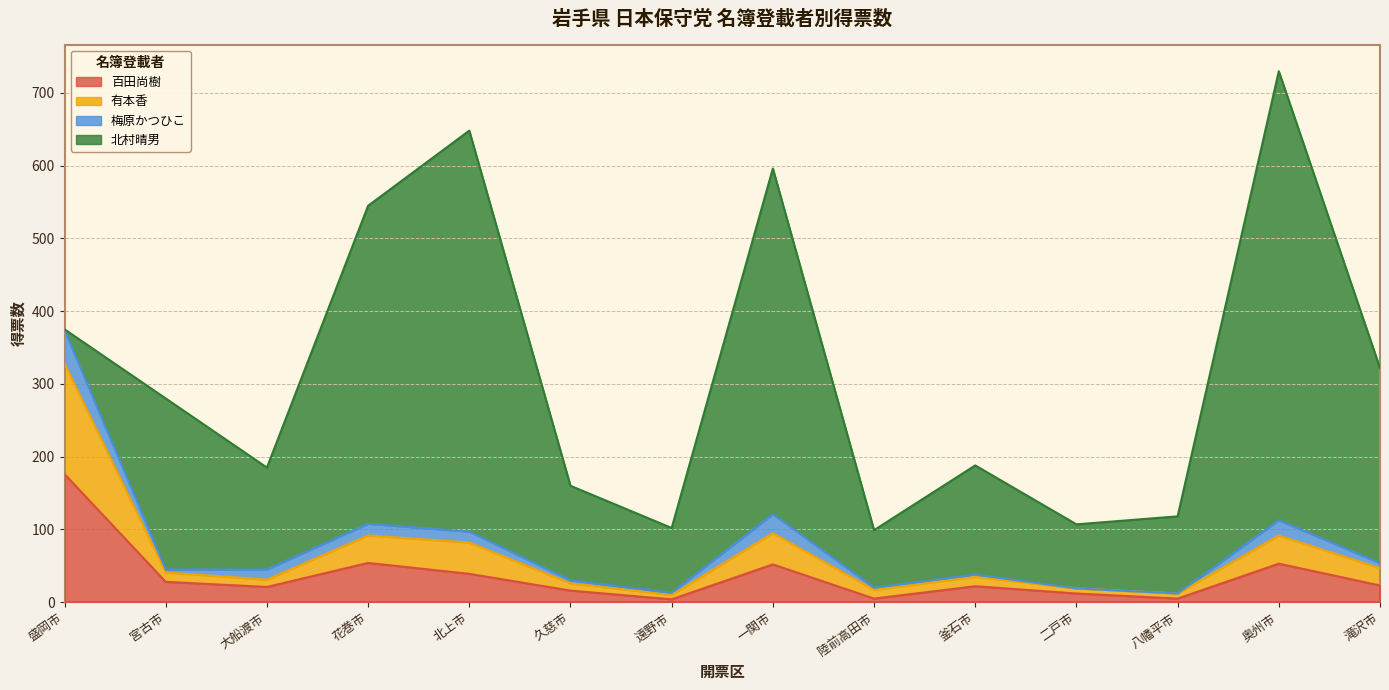

At which category is the sum across all series the highest?

奥州市